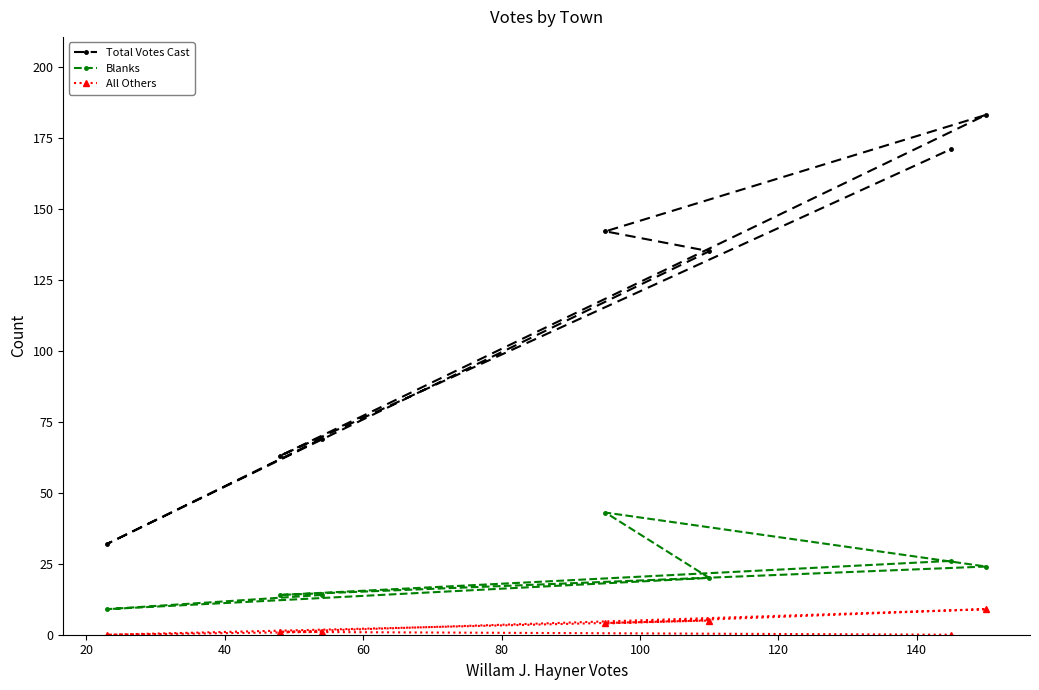

True or false: Total Votes Cast and All Others intersect in this chart.

False